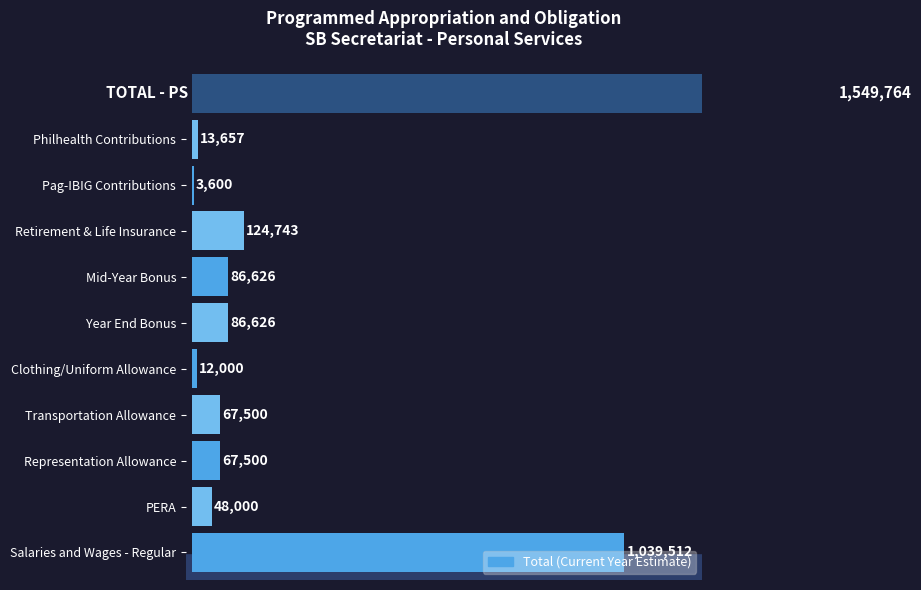

How many categories are shown in the chart?

10